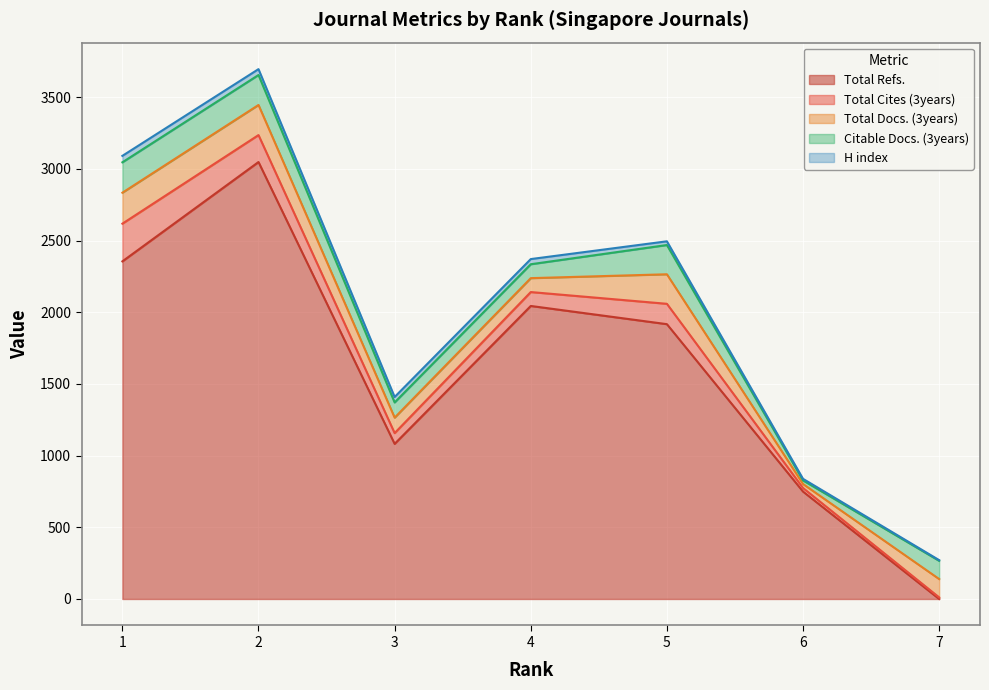

Rank the series at 2 from highest to lowest value.

Total Refs., Total Docs. (3years), Citable Docs. (3years), Total Cites (3years), H index